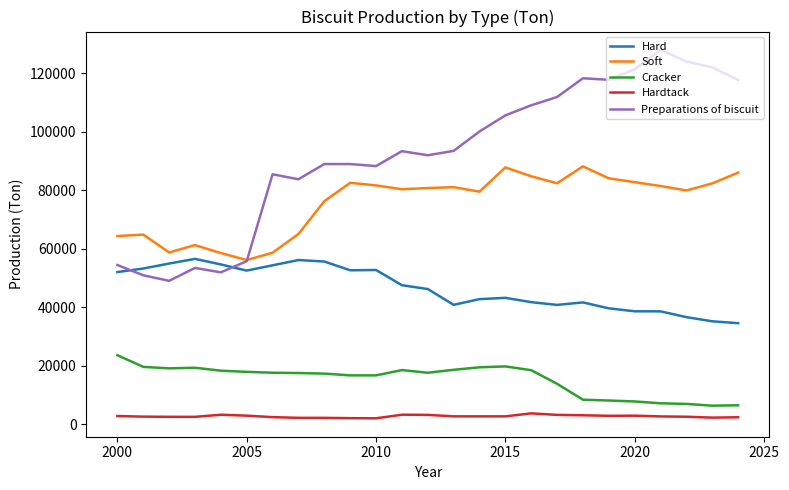

Which series has the largest total across all categories?

Preparations of biscuit